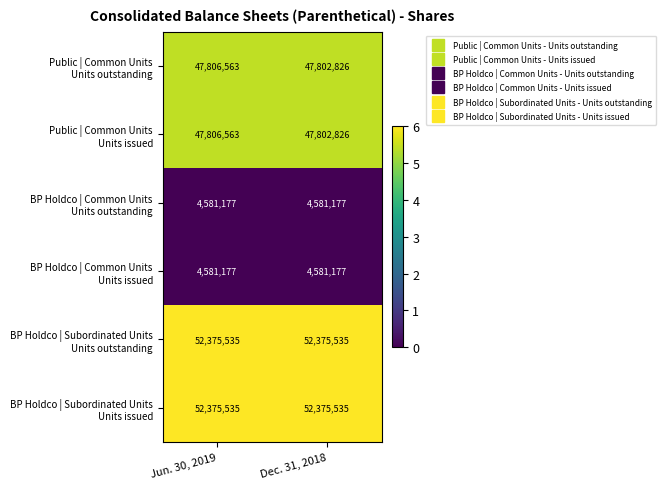

What is the maximum value shown in the chart?

52375535